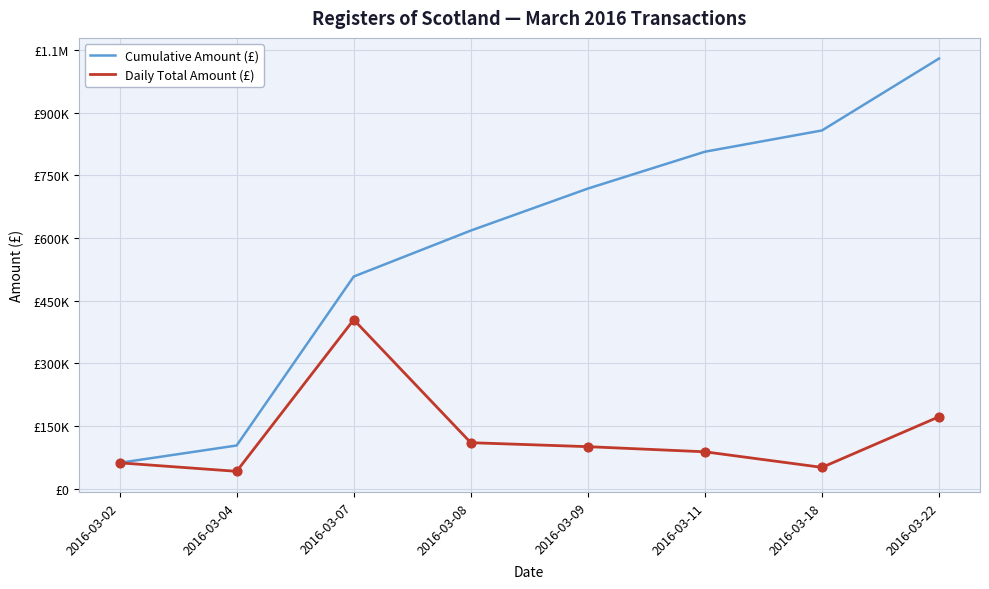

At which category is the sum across all series the highest?

2016-03-22